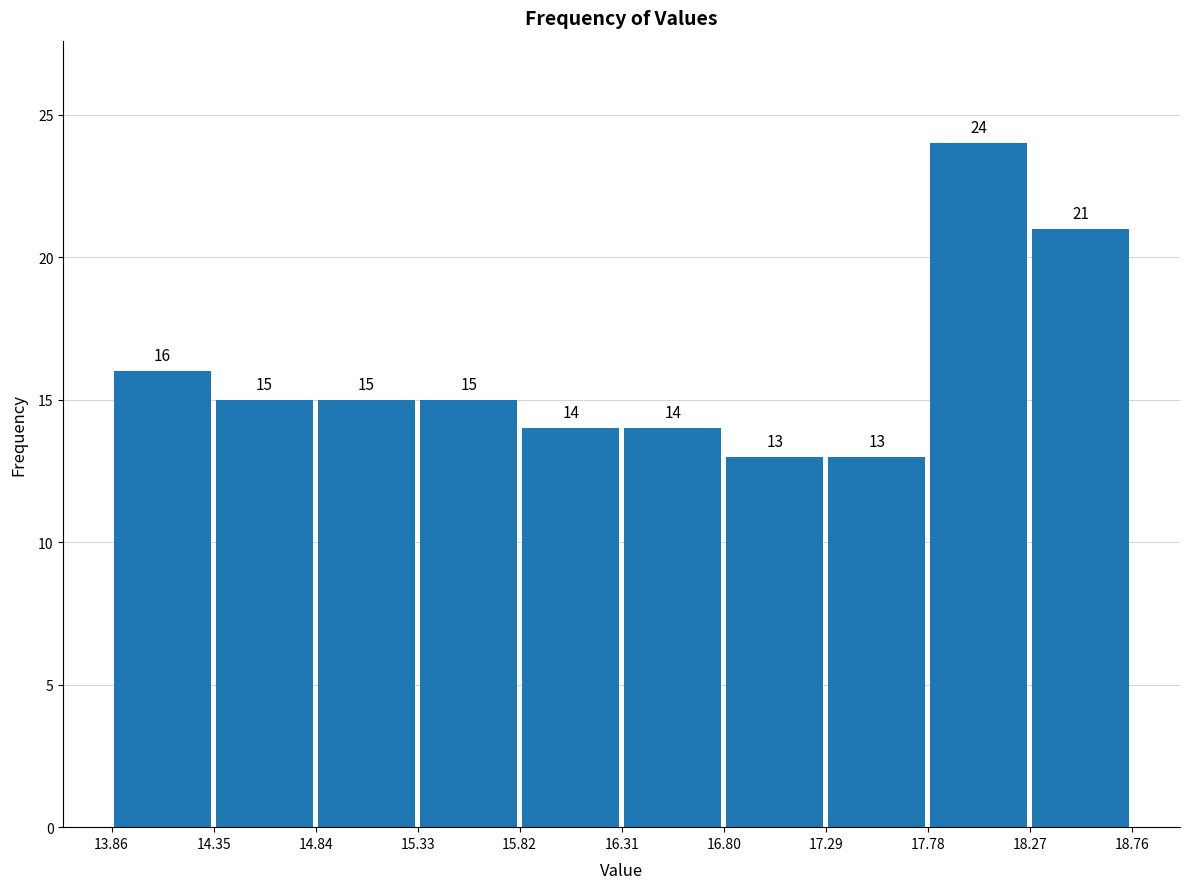

Reading left to right, transcribe this chart: for each bar, give the range it covers on the x-axis and its height.

13.86 to 14.35: 16
14.35 to 14.84: 15
14.84 to 15.33: 15
15.33 to 15.82: 15
15.82 to 16.31: 14
16.31 to 16.80: 14
16.80 to 17.29: 13
17.29 to 17.78: 13
17.78 to 18.27: 24
18.27 to 18.76: 21